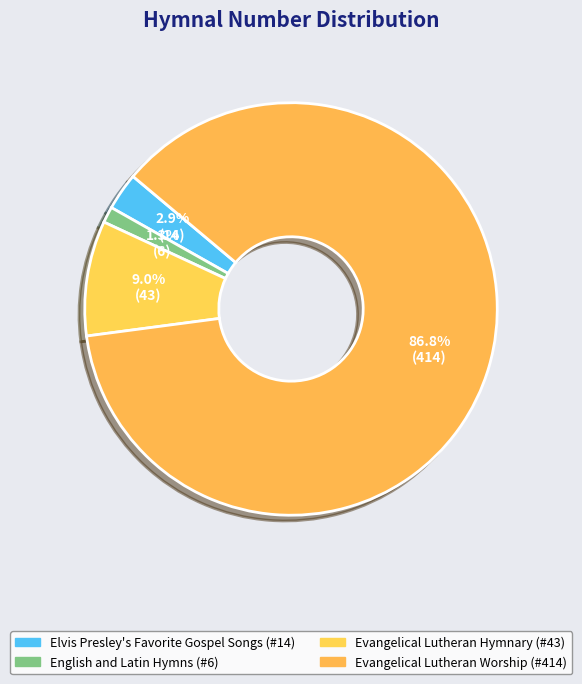

How many segments does this pie chart have?

4